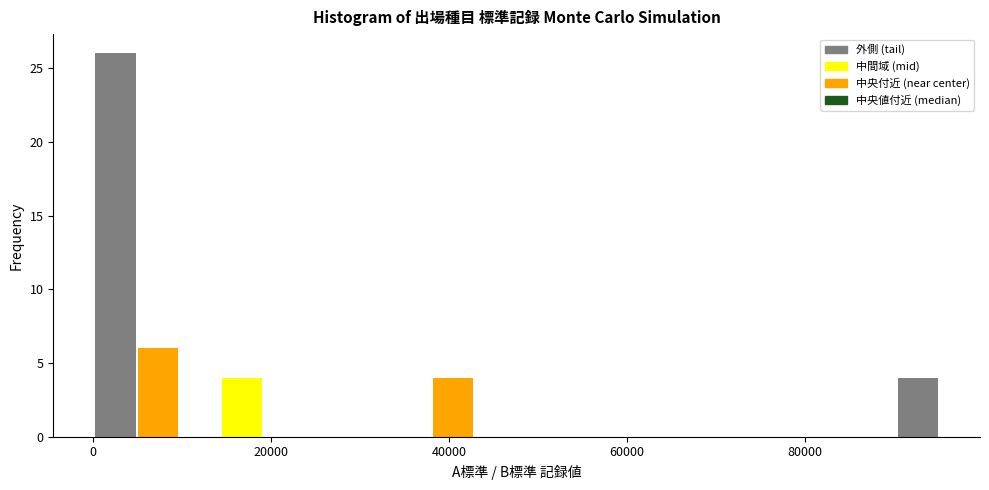

Read against the x-axis, roughly where is the centre of the tallest bar?

2000